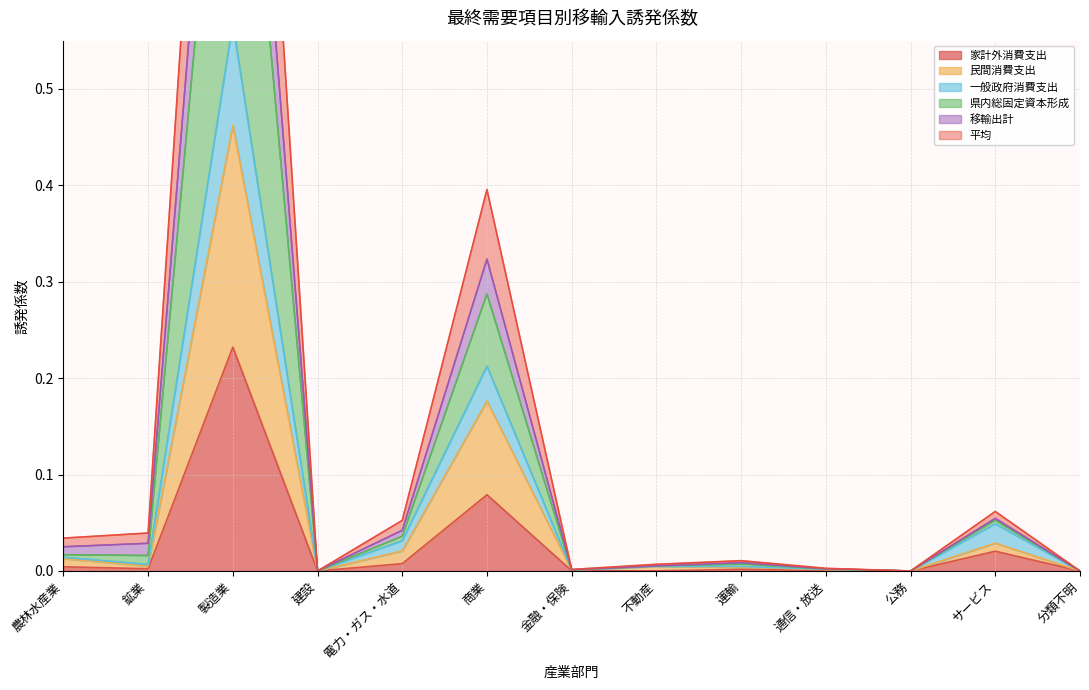

How many data points in 移輸出計 are above 0?

10